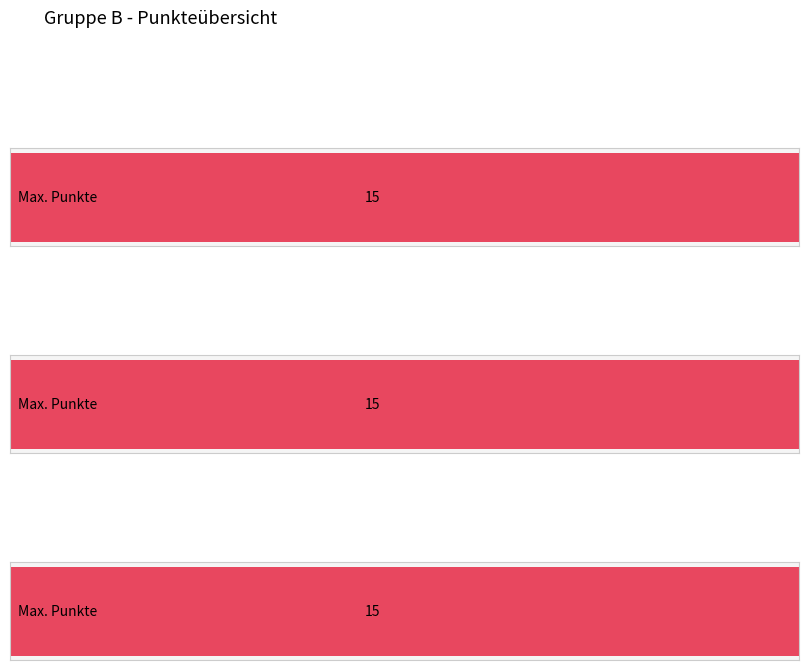

What is the sum of all Punkte values?

45